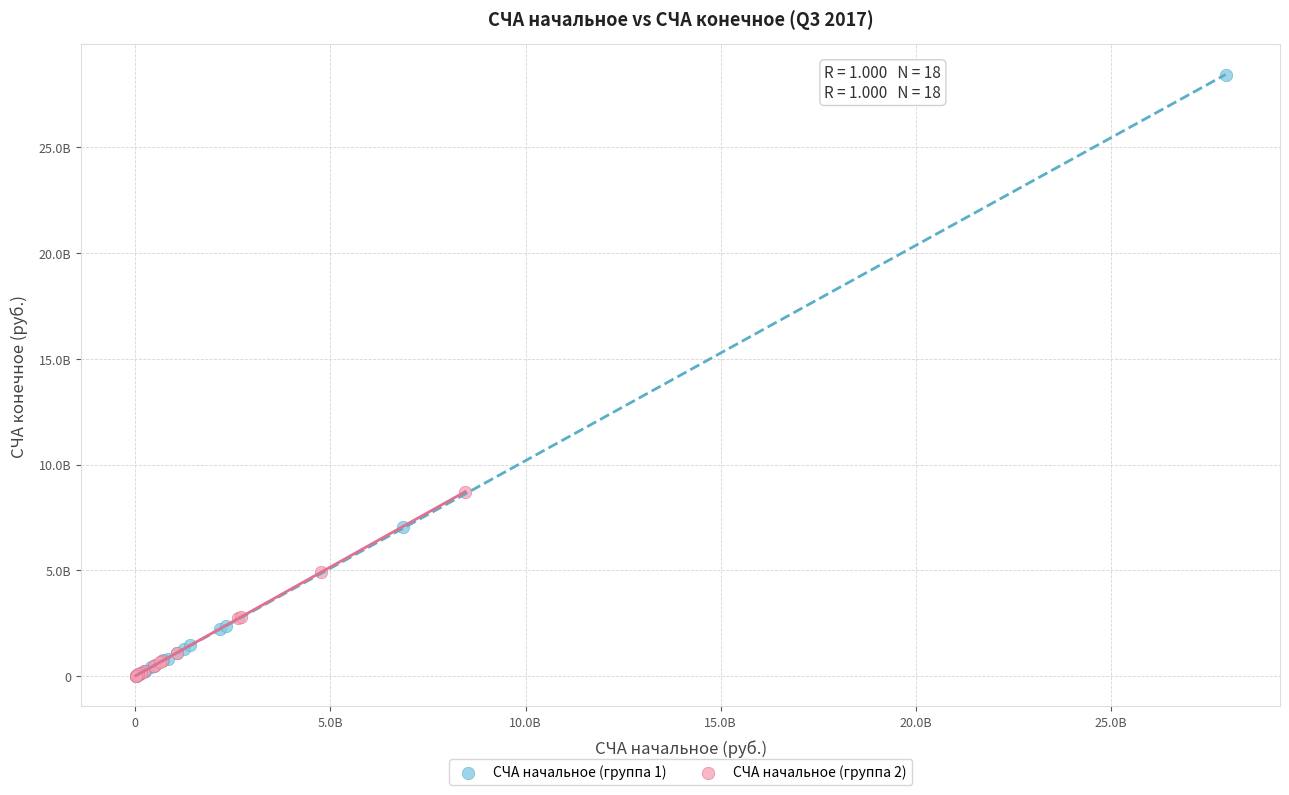

What are all the series names shown in the legend?

СЧА начальное (группа 1), СЧА начальное (группа 2)